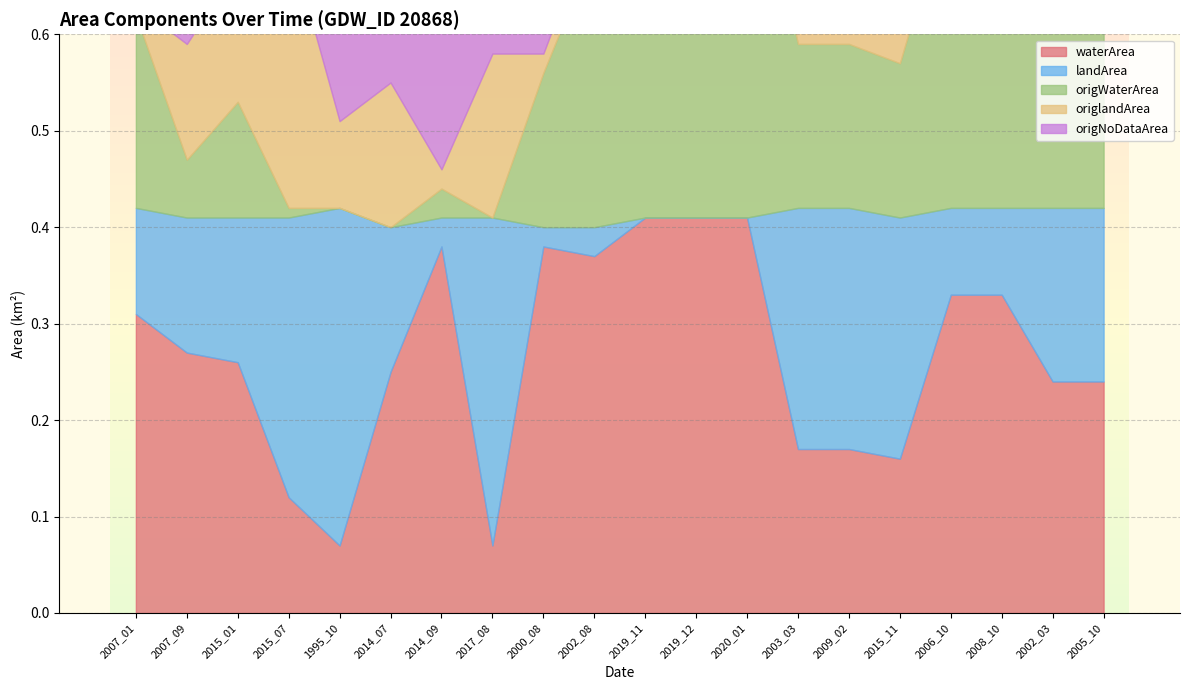

What is the difference between the second highest and second lowest values in the origlandArea series?

0.2